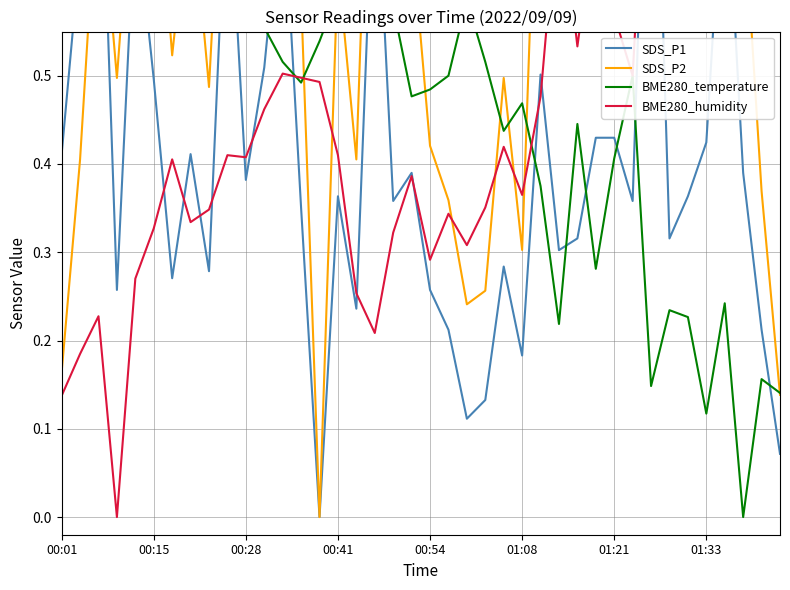

The value of SDS_P2 at 33 is 1.0. True or false?

False